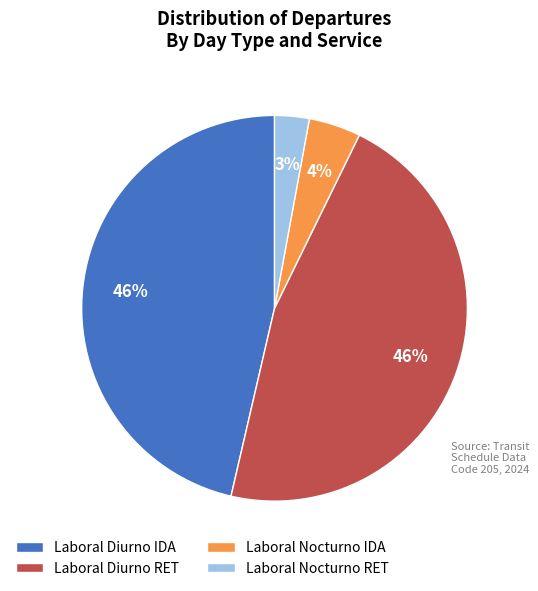

Which slice is the smallest?

Laboral Nocturno RET